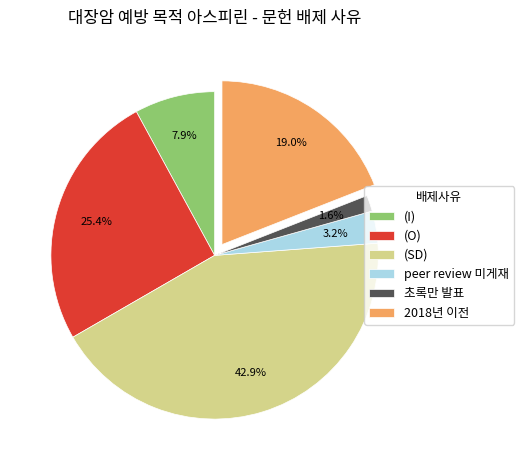

Which slice is the smallest?

초록만 발표